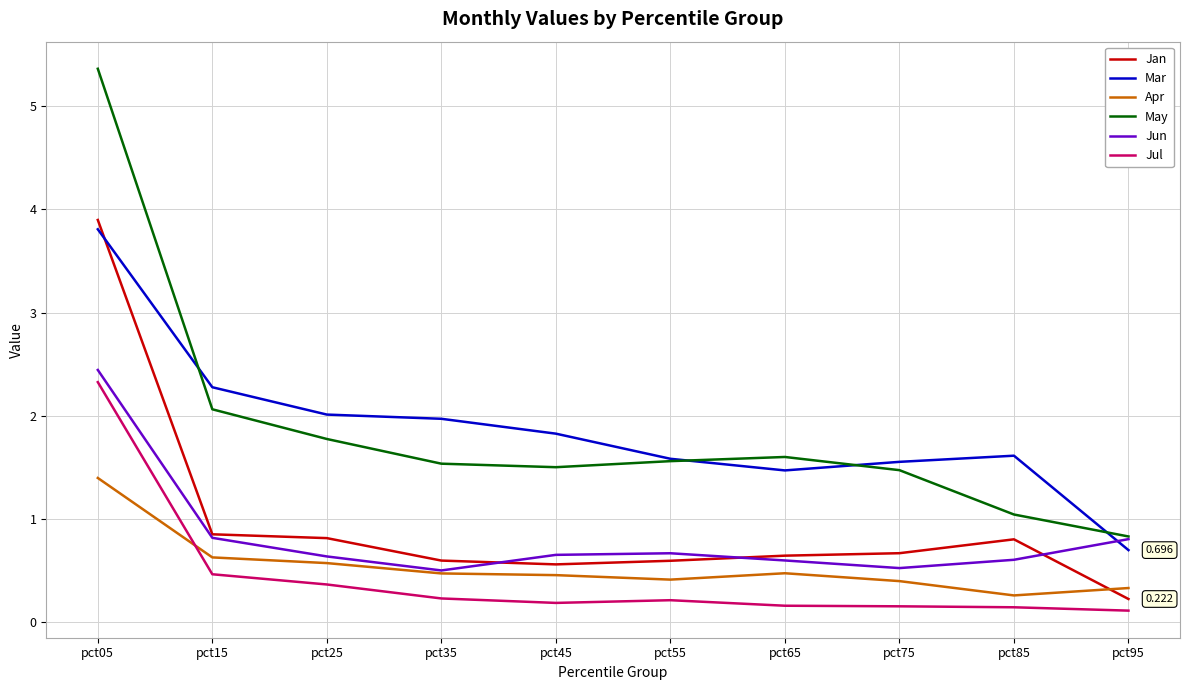

Is the value of Jun at pct85 greater than the value of Jul at pct65?

Yes